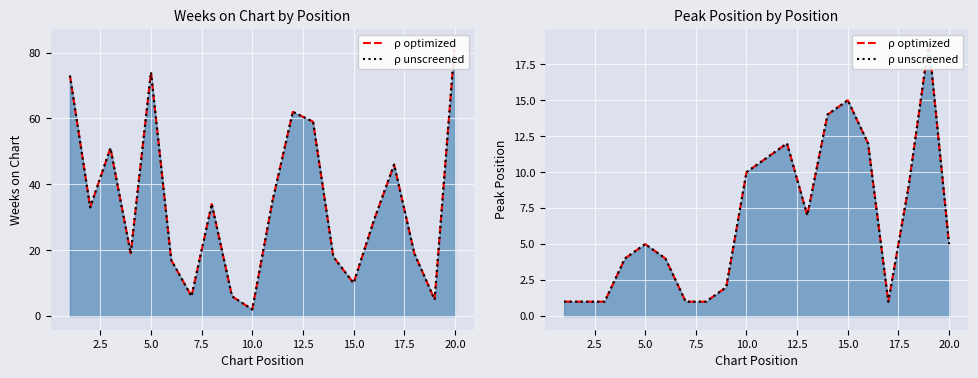

In ρ optimized, how many points are lower than both neighbors (excluding endpoints)?

2